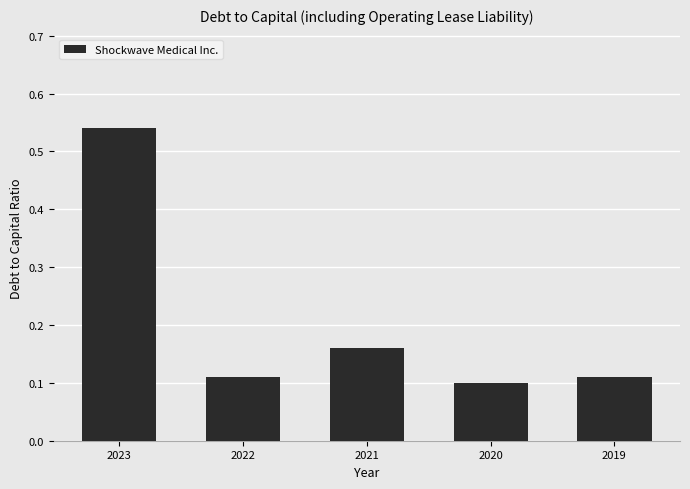

What is the sum of the values at 2020 and 2021?

0.3